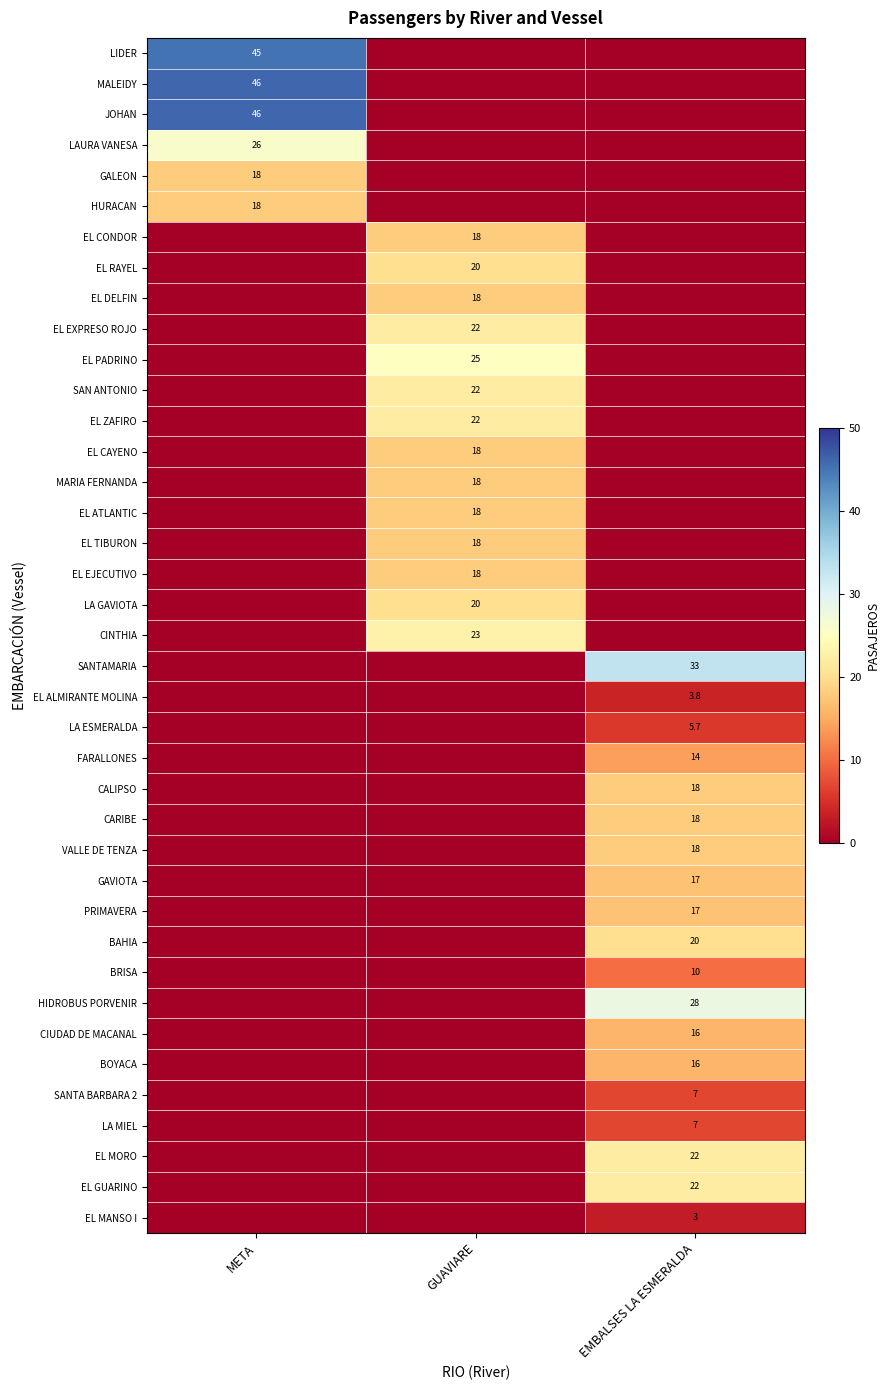

How many data points in SANTAMARIA are above 0?

1